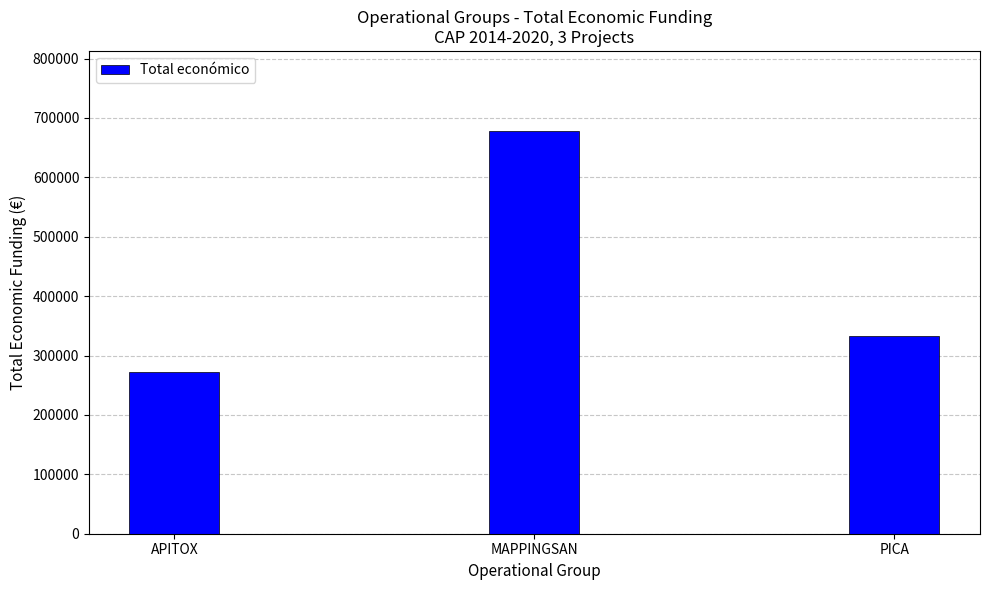

Reading right to left, list all the values displayed in this chart.

333001	677425	271552